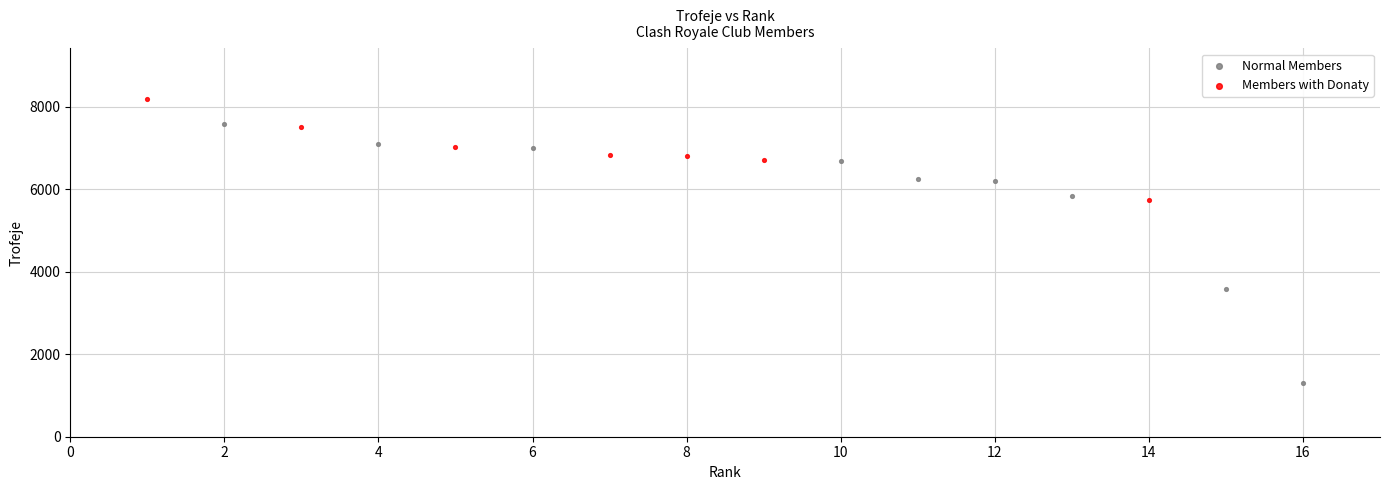

Which series contains the lowest Y value?

Normal Members